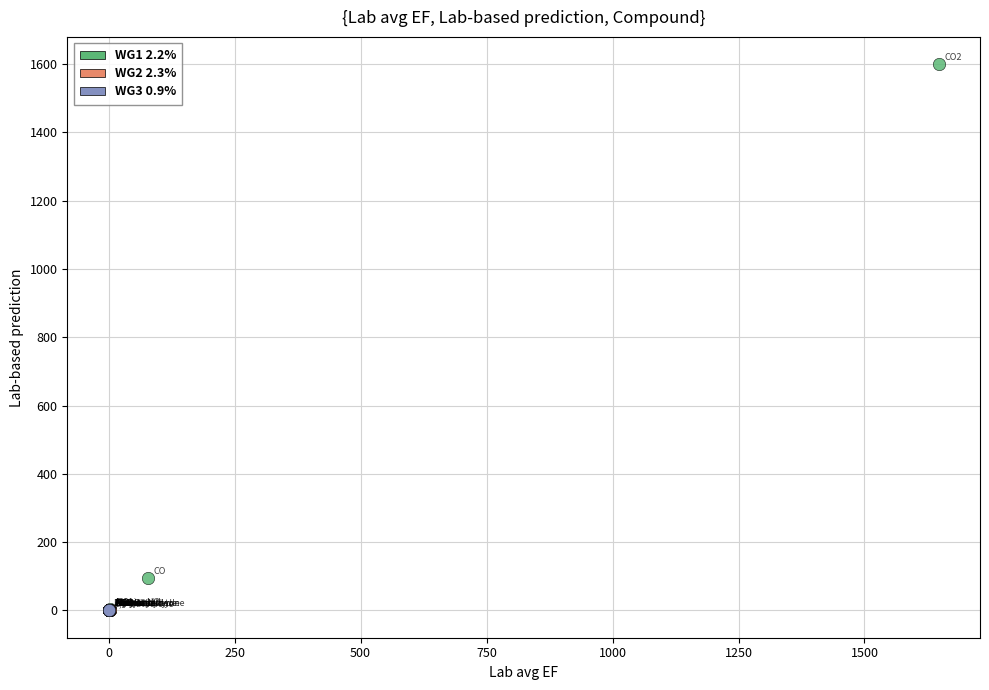

Which series contains the highest Y value?

WG1 2.2%